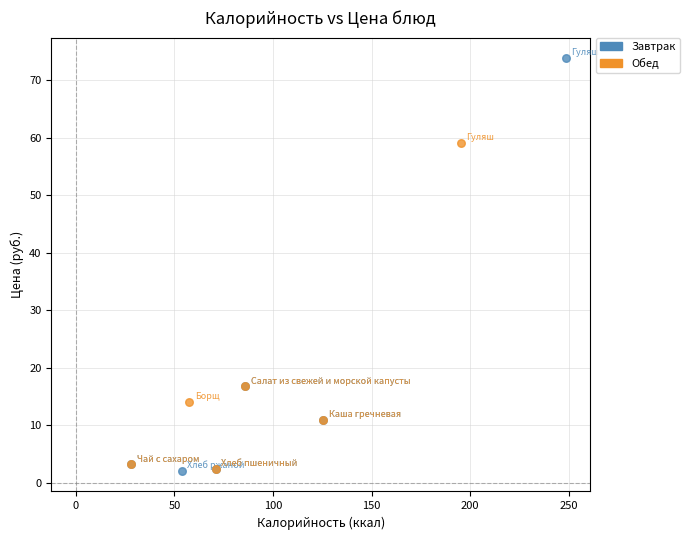

Which series has the widest spread of Y values?

Завтрак